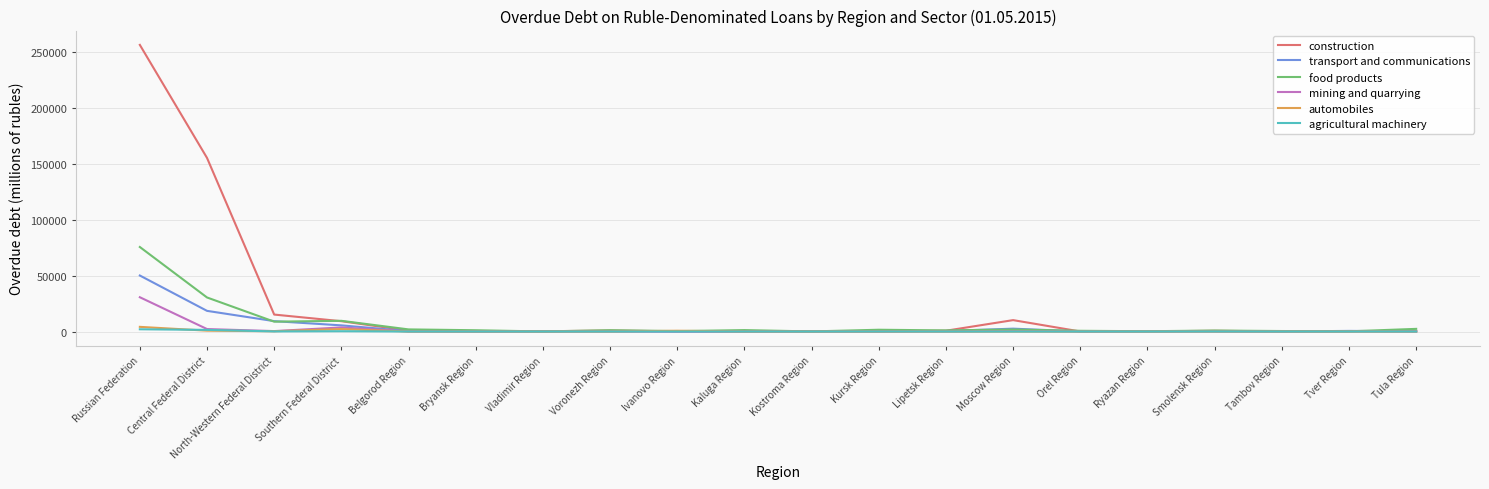

Which series has the largest total across all categories?

construction